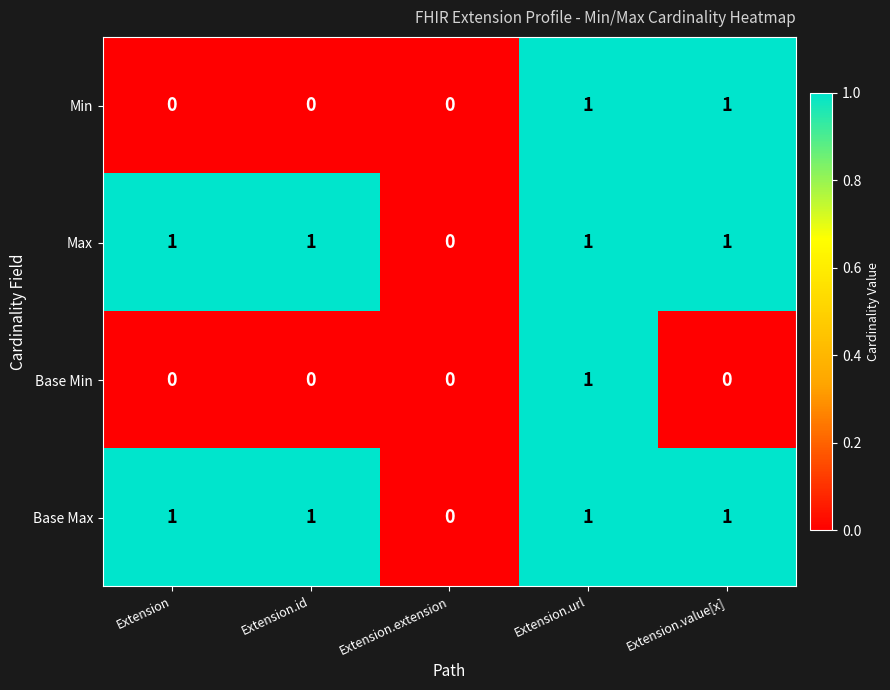

Which series changed the most between Extension.url and Extension.value[x]?

Base Min